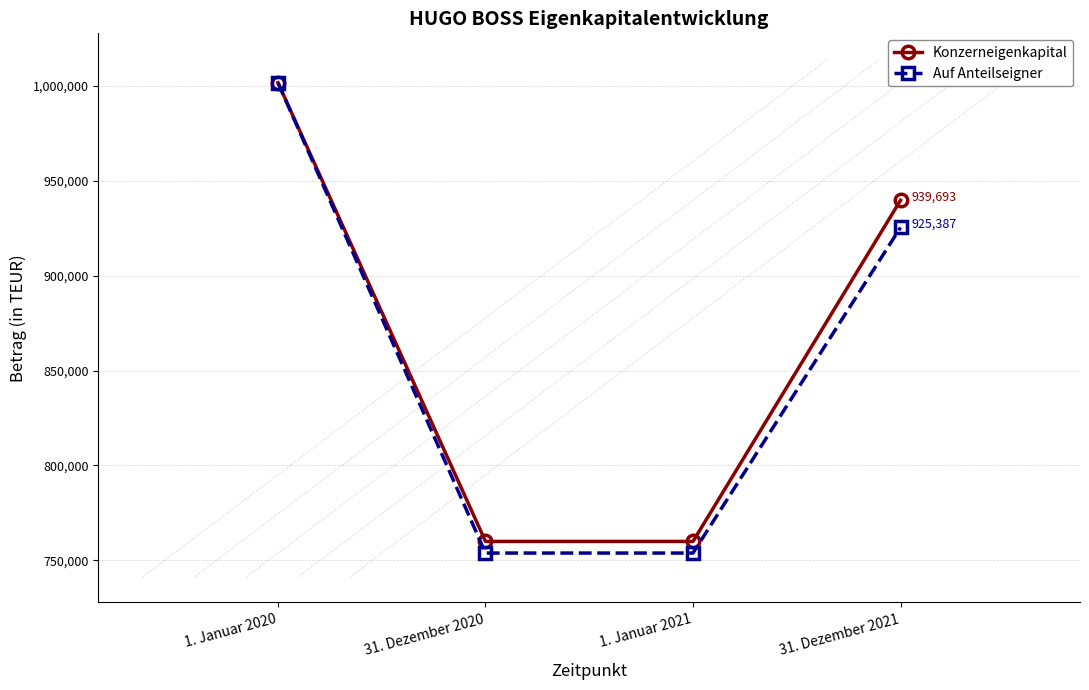

What is the highest value of the Auf Anteilseigner series?

1001627